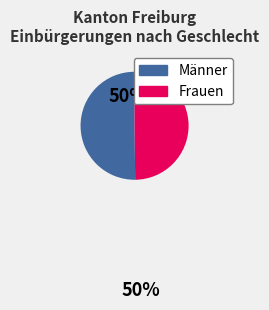

Combined, do Frauen and Männer account for over 50%?

Yes